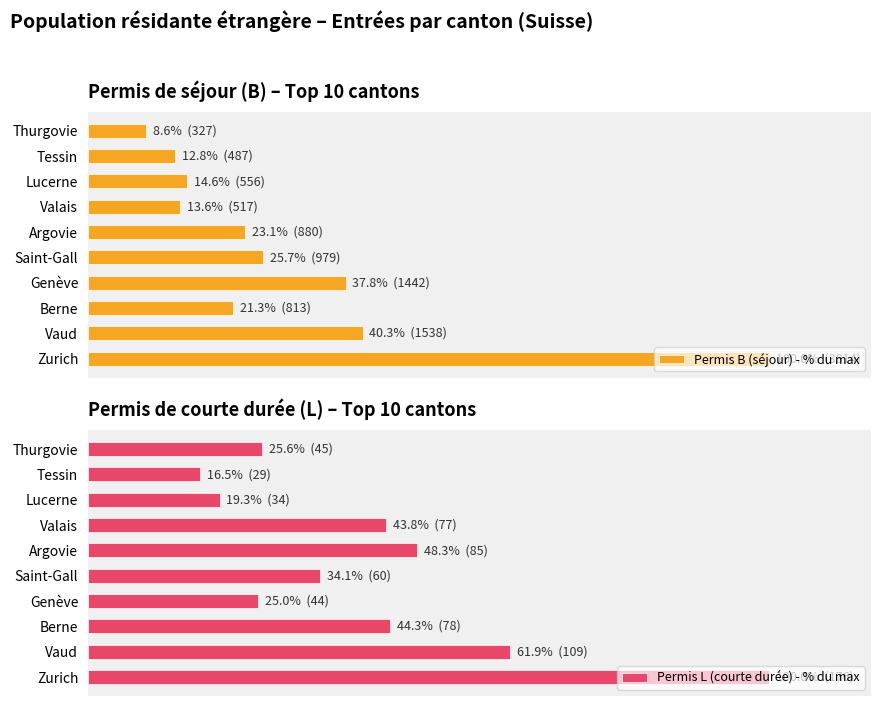

Where is Permis L (courte durée) - % du max nearest to the value 58?

Vaud